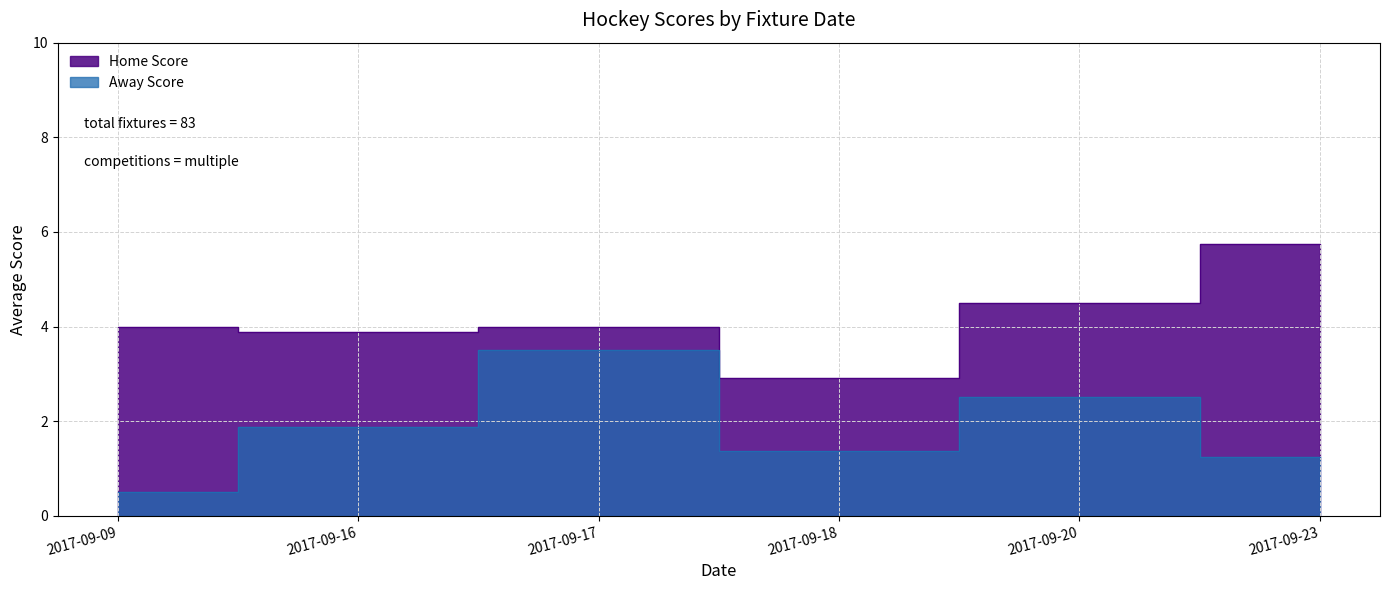

Reading right to left, what are all the values shown in this chart?

Home Score: 5.8	4.5	2.9	4.0	3.9	4.0
Away Score: 1.2	2.5	1.4	3.5	1.9	0.5